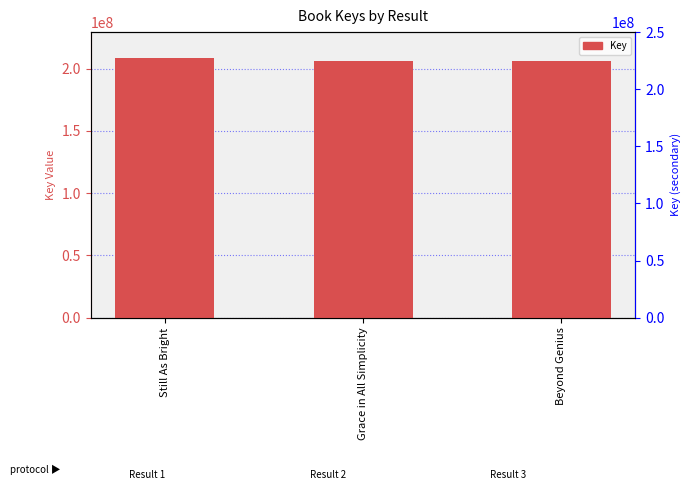

Read the value at Beyond Genius, to the nearest 10.

206256940